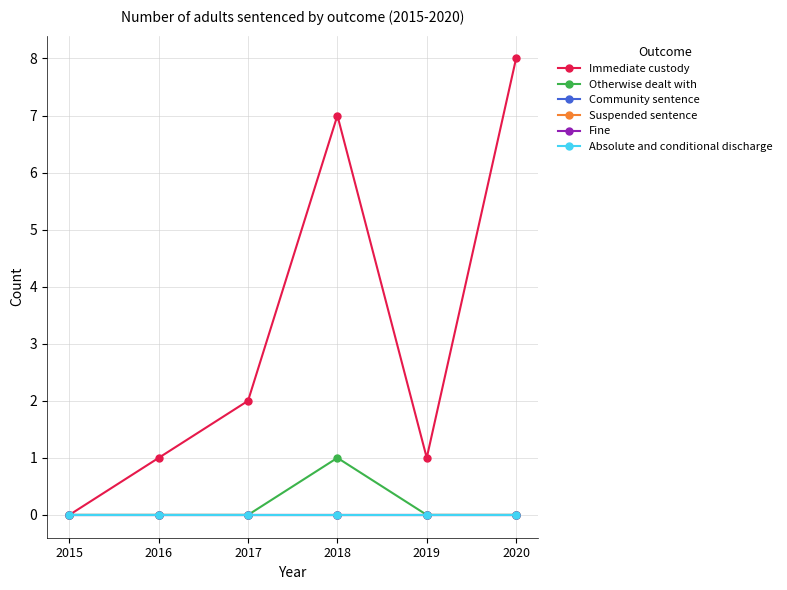

Where is Suspended sentence nearest to the value 0?

2015